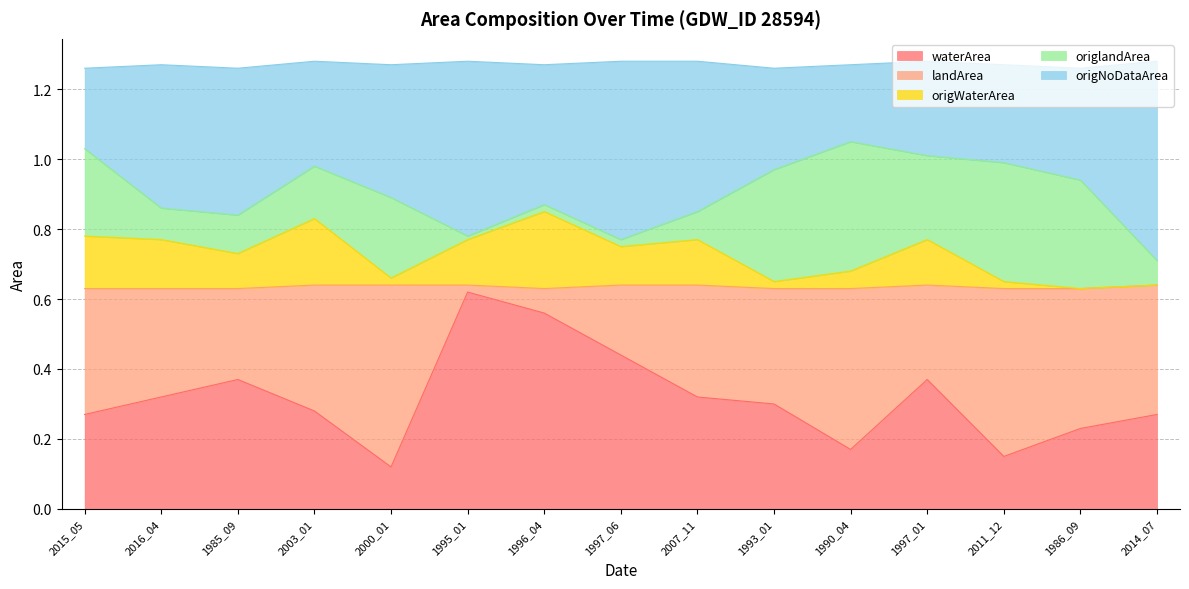

Where is the first local minimum for waterArea?

2000_01